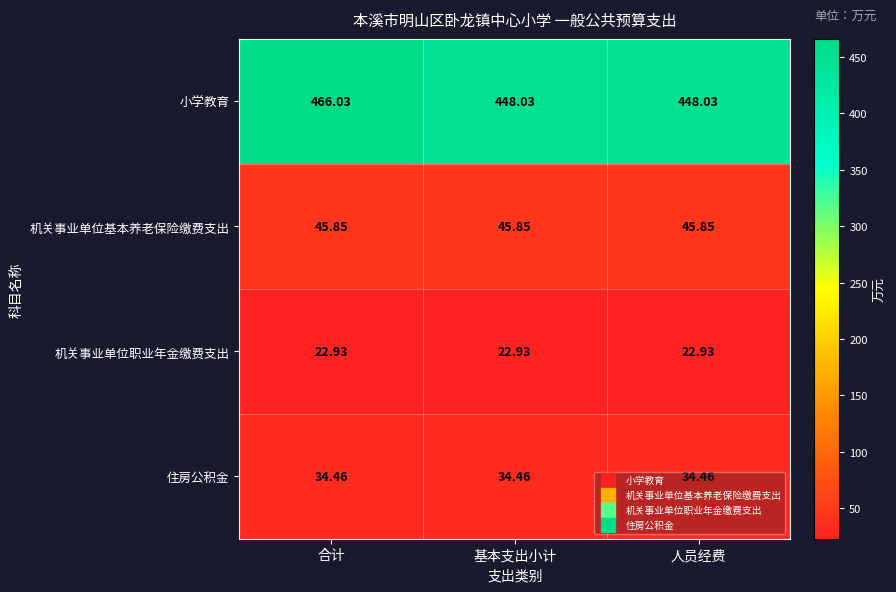

Which series has the largest range (max minus min)?

小学教育